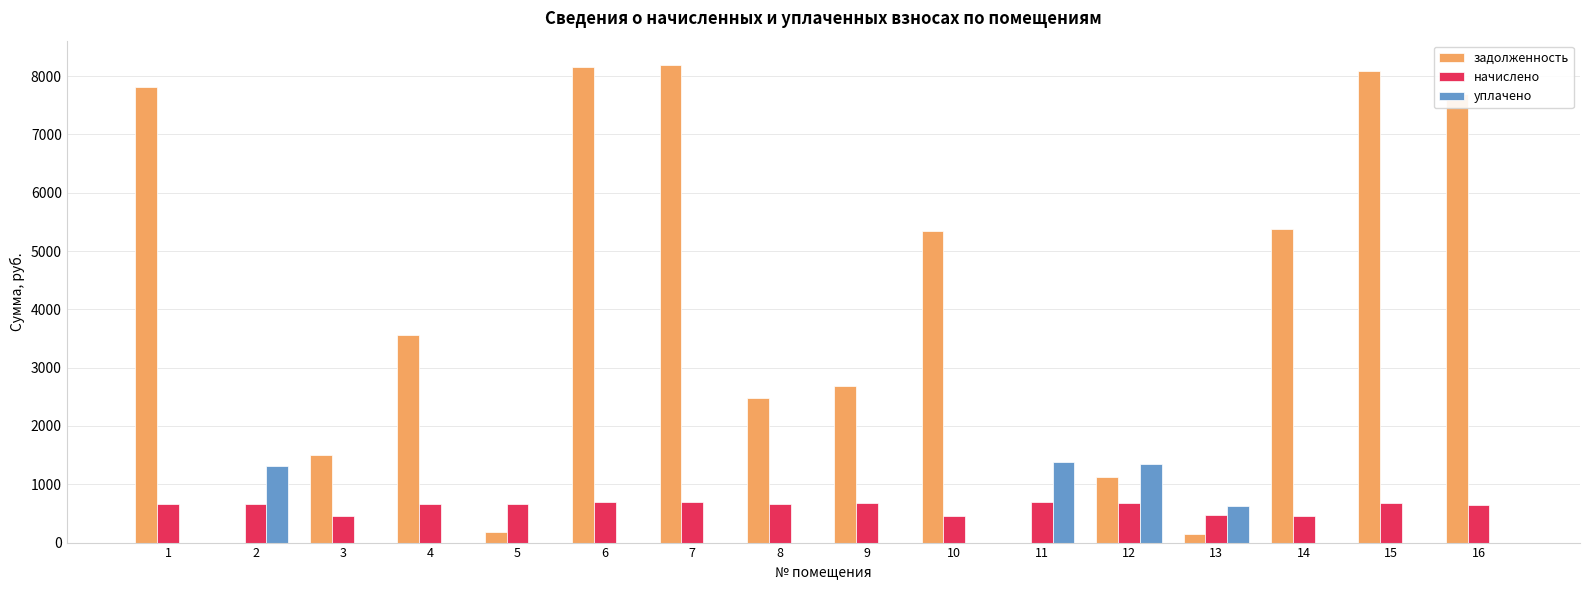

How many groups of bars are there?

16